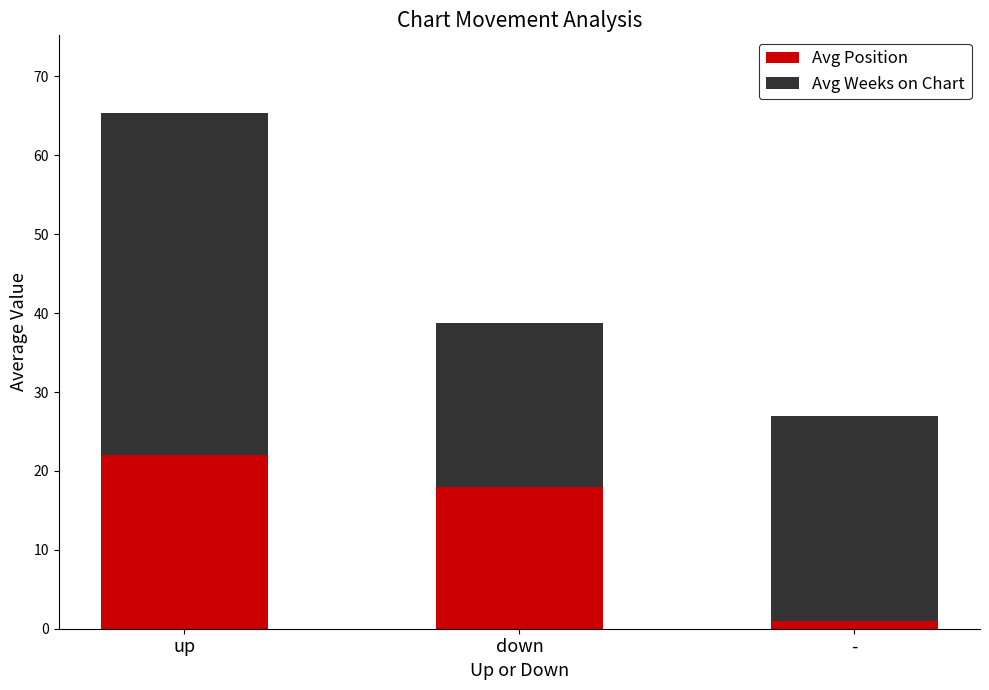

What is the label of the 1st bar from the left?

up